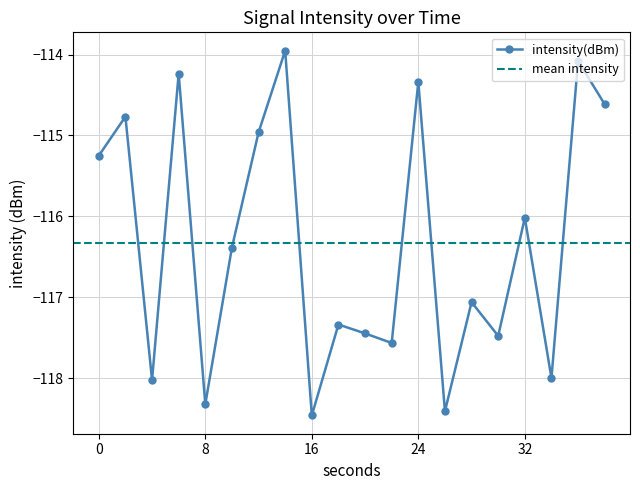

Where is the first local minimum?

4